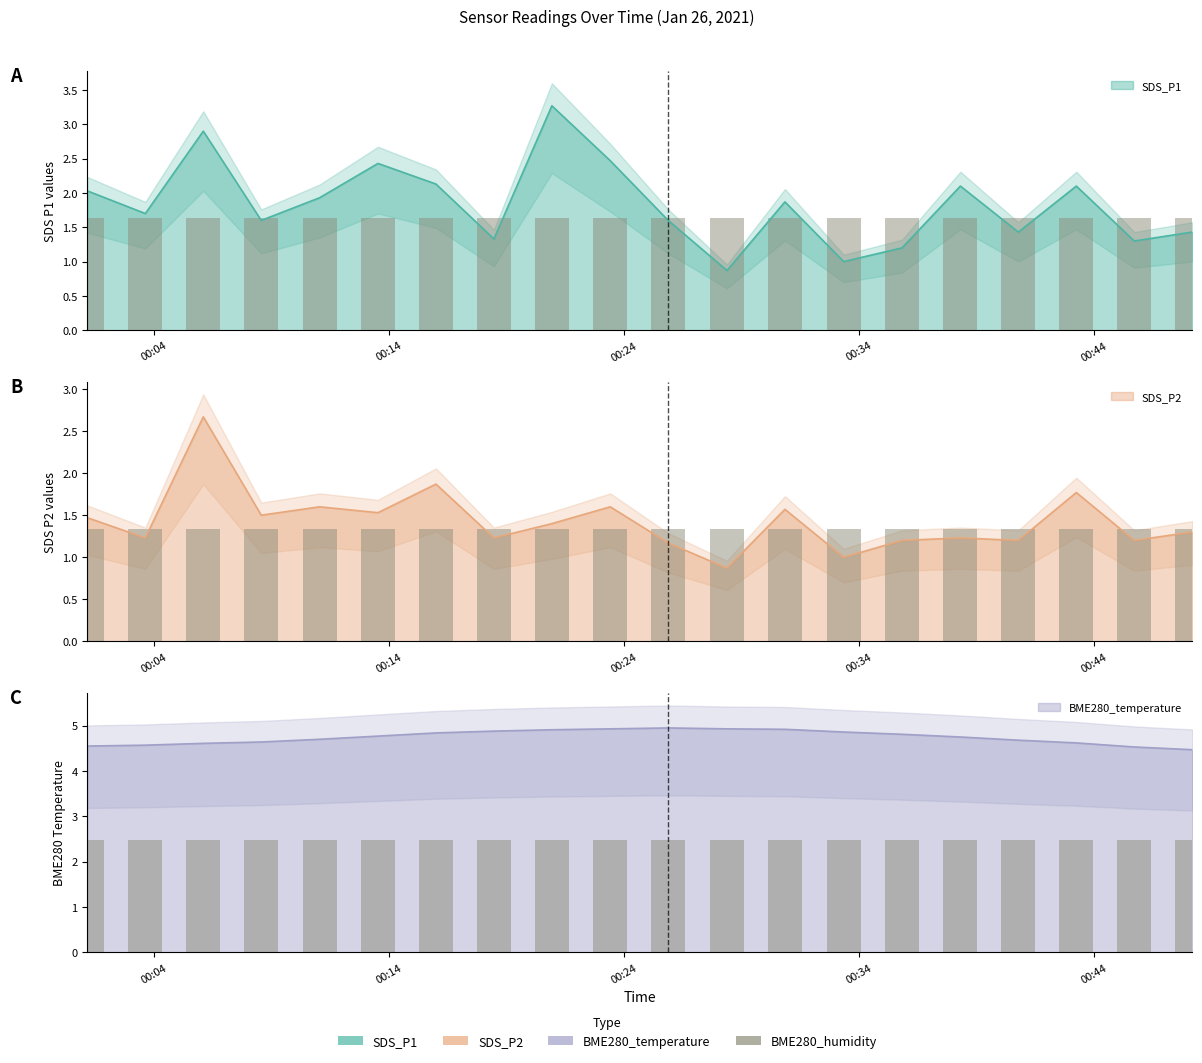

What is the average value of the BME280_temperature series?

4.7